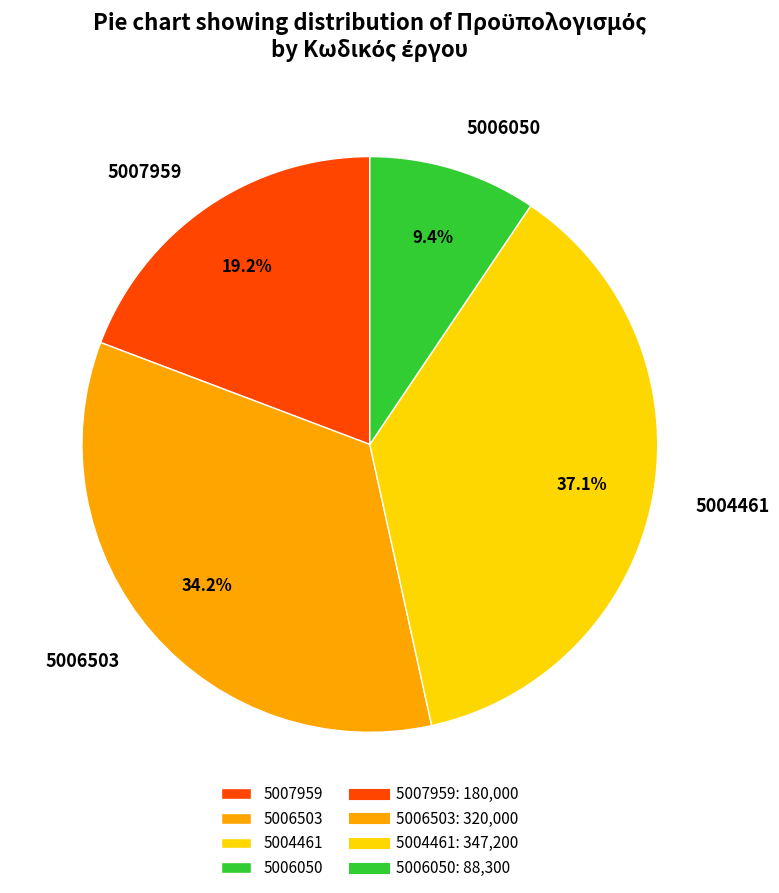

To the nearest percent, what is the combined percentage of 5007959 and 5006503?

53%